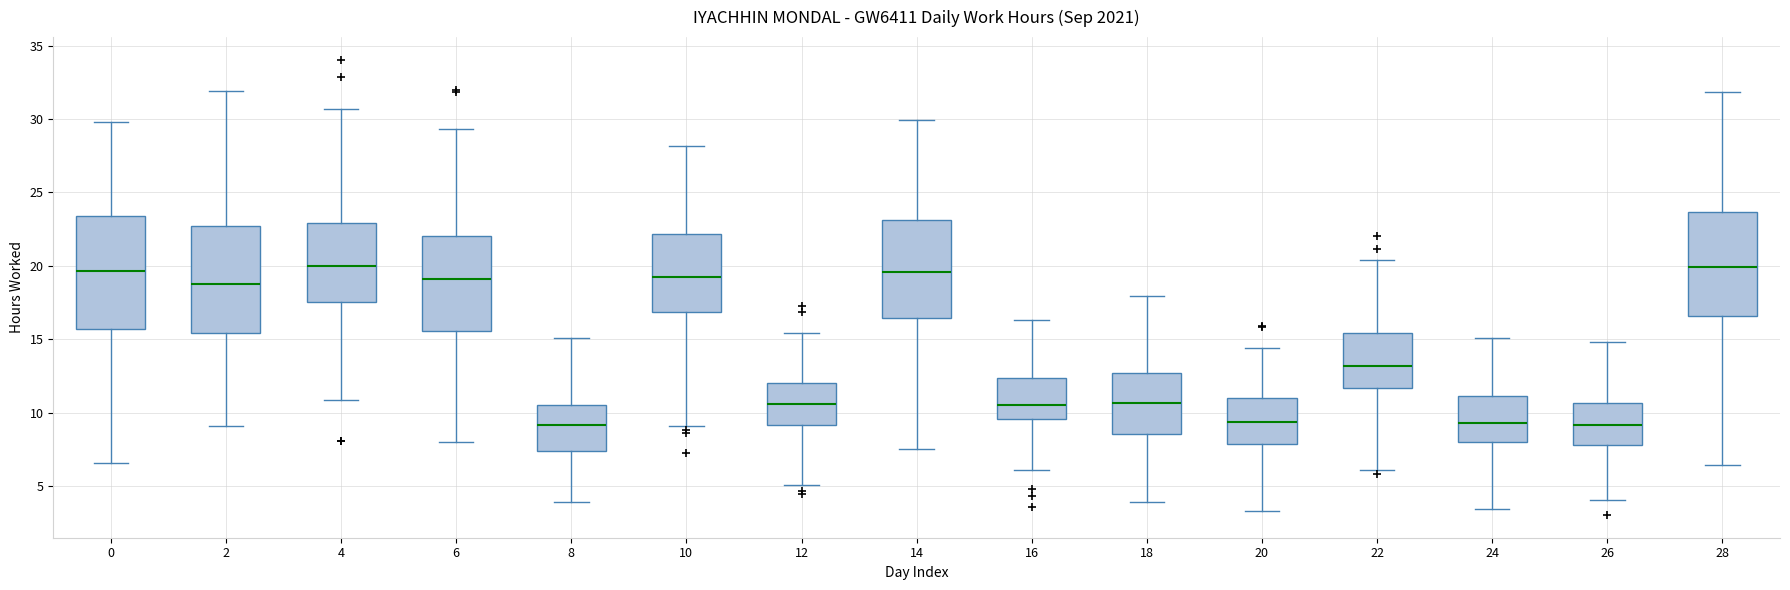

Where does the median line of the box at x = 10 sit on the y-axis? The values are not printed on the chart, so give them approximately, as read against the axis.

19.0